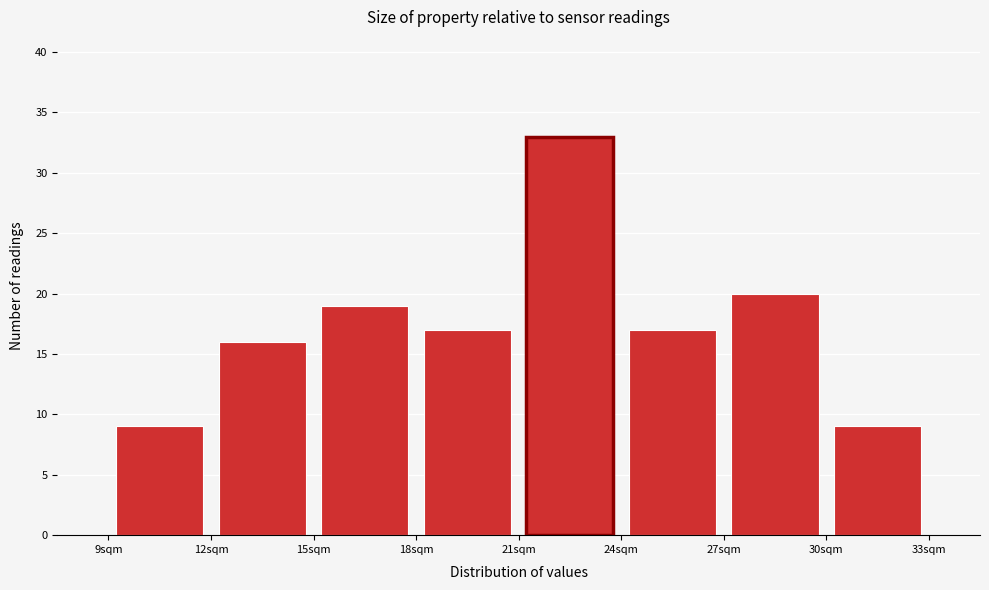

Over which range of the x-axis is the bar tallest?

21 to 24